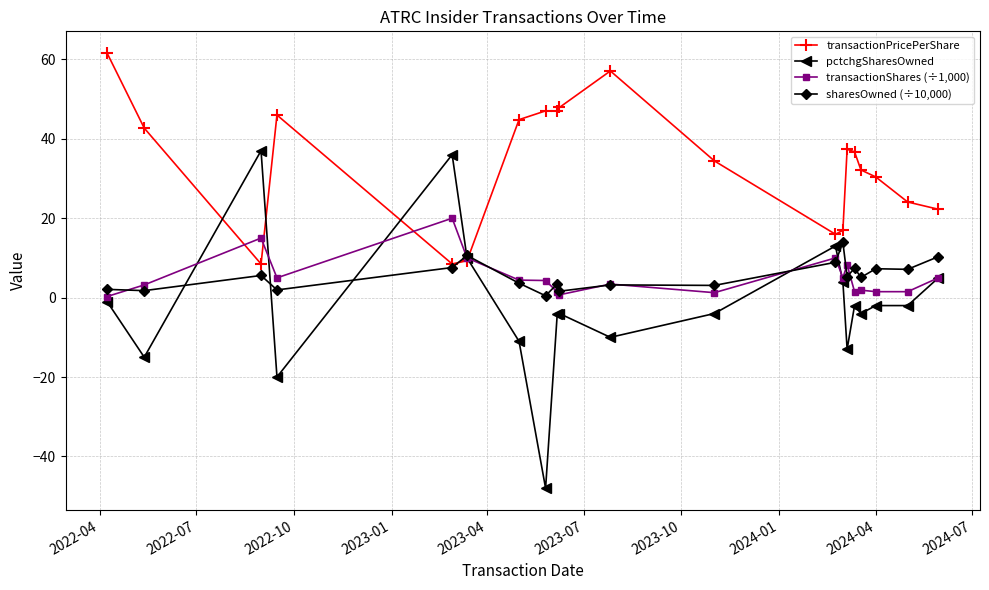

Rank the series by their maximum value, from lowest to highest.

sharesOwned (÷10,000), transactionShares (÷1,000), pctchgSharesOwned, transactionPricePerShare